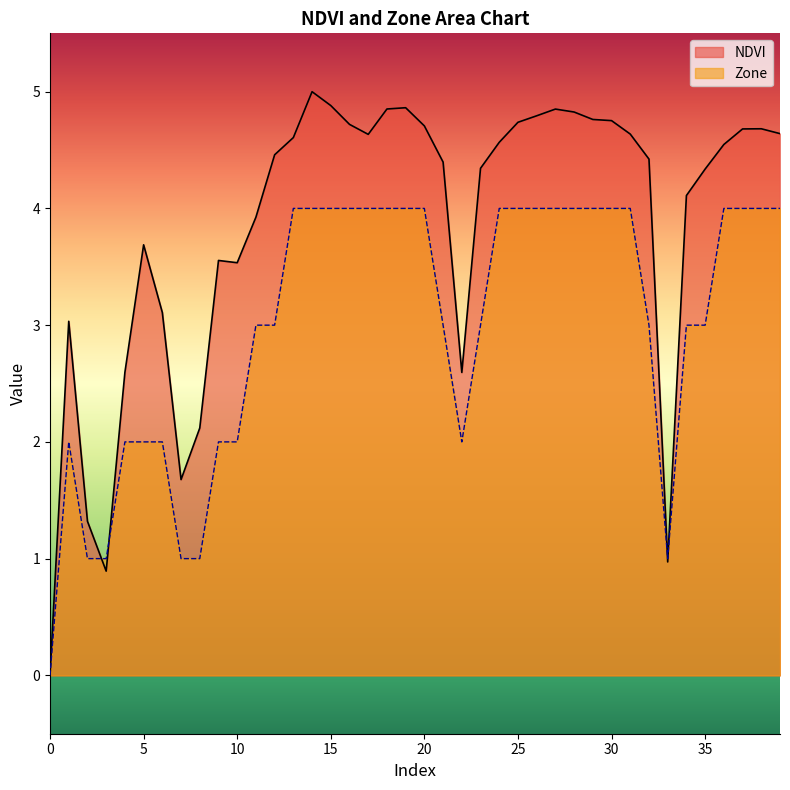

Does the chart have visible grid lines?

No